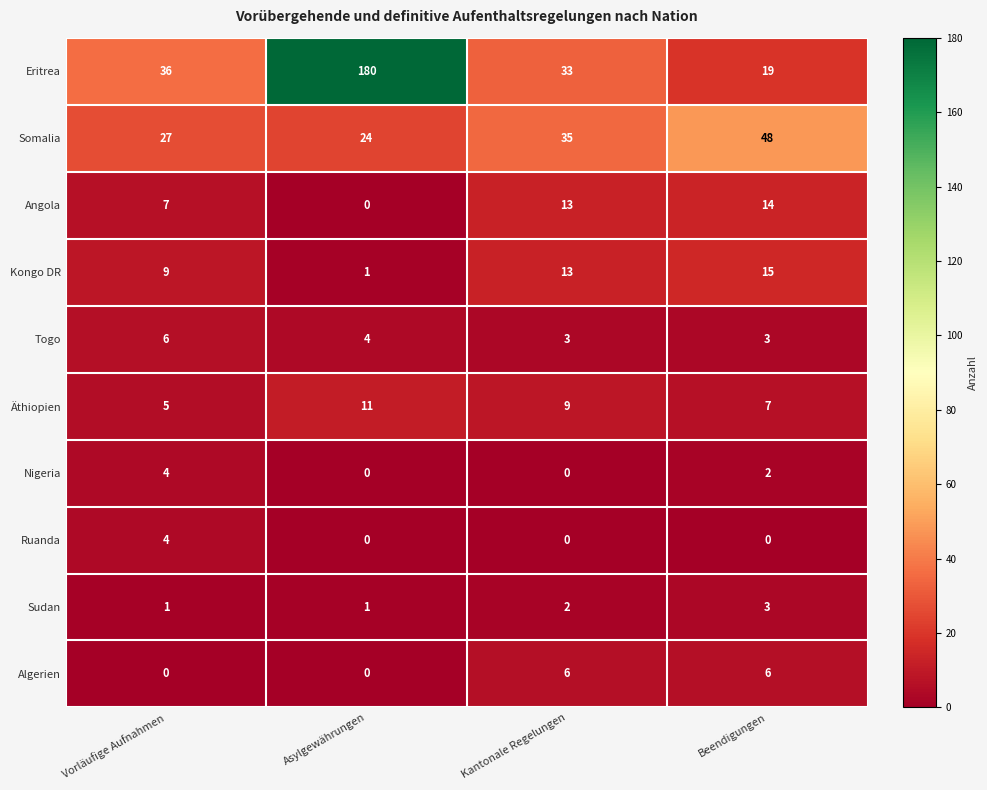

The value of Äthiopien at Kantonale Regelungen is 14. True or false?

False